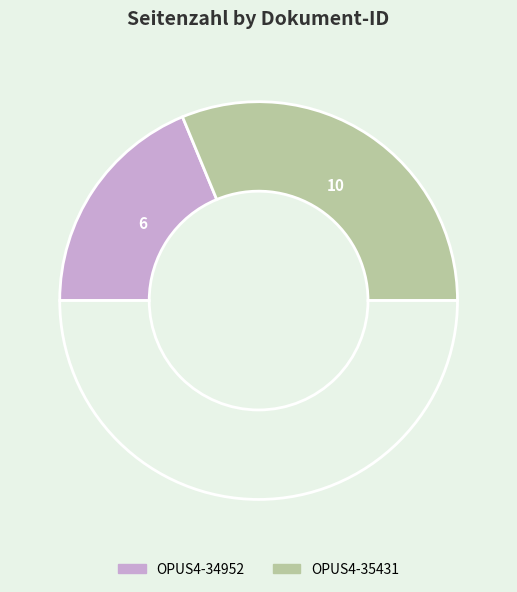

How many segments does this pie chart have?

3